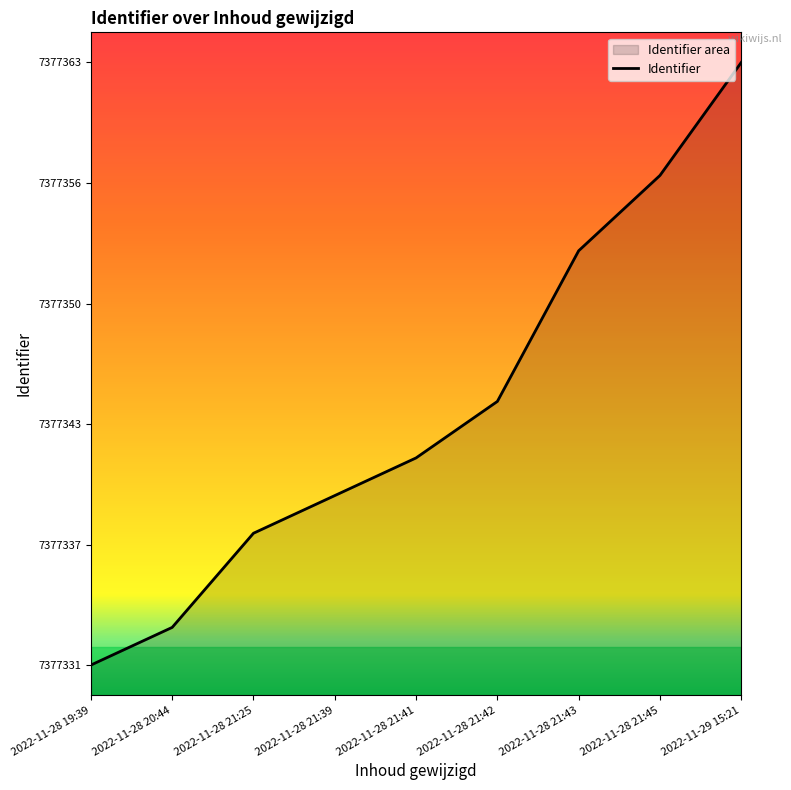

Which has a higher value, 2022-11-28 21:42 or 2022-11-28 21:45?

2022-11-28 21:45